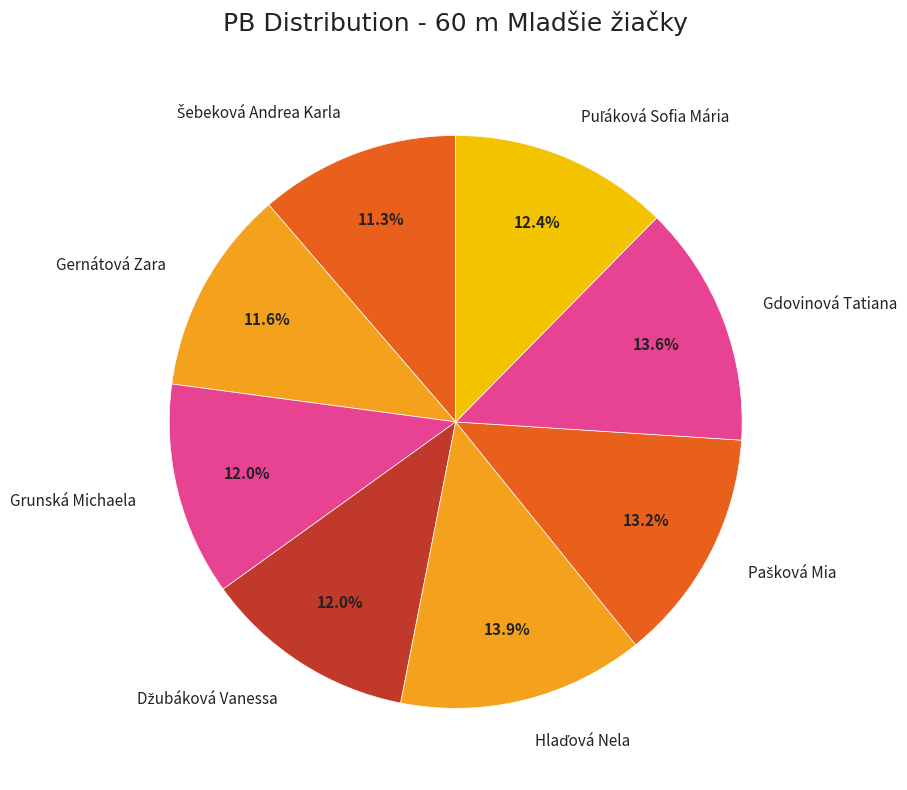

What percentage is the Grunská Michaela slice, to the nearest percent?

12%